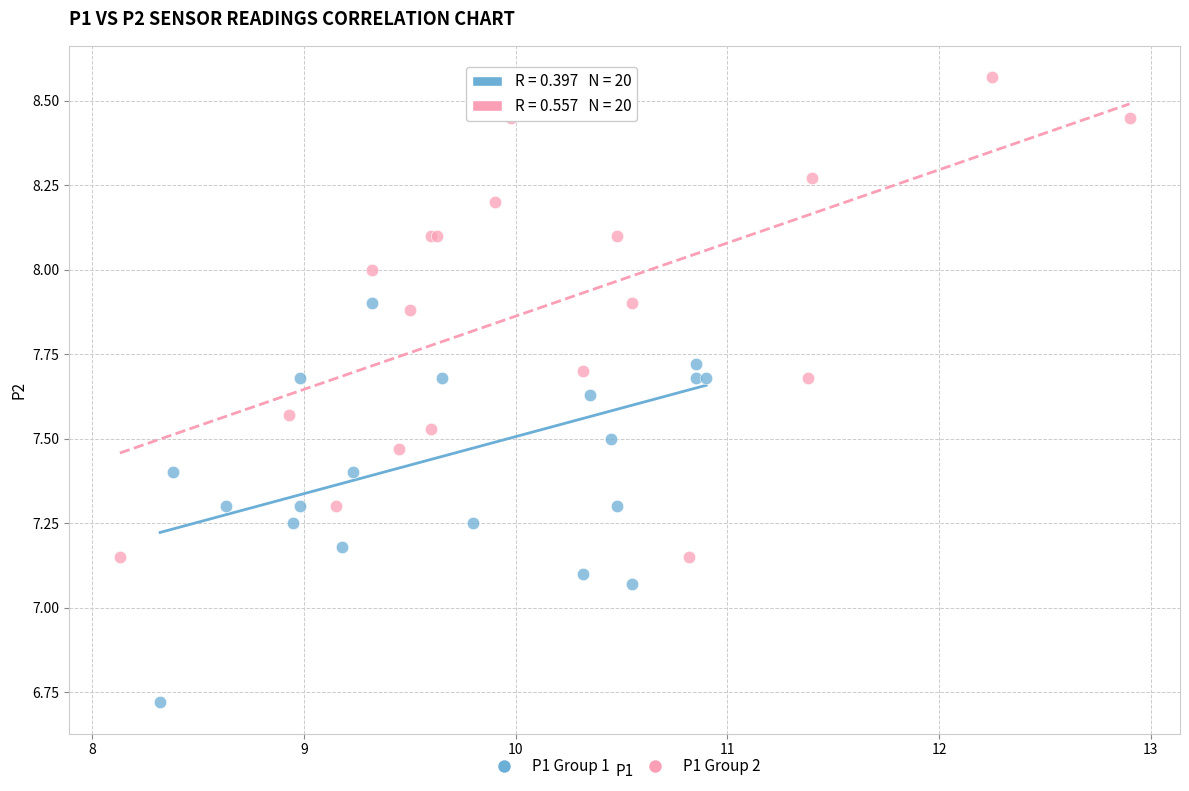

Which series has the largest Y range (max minus min)?

P1 Group 1